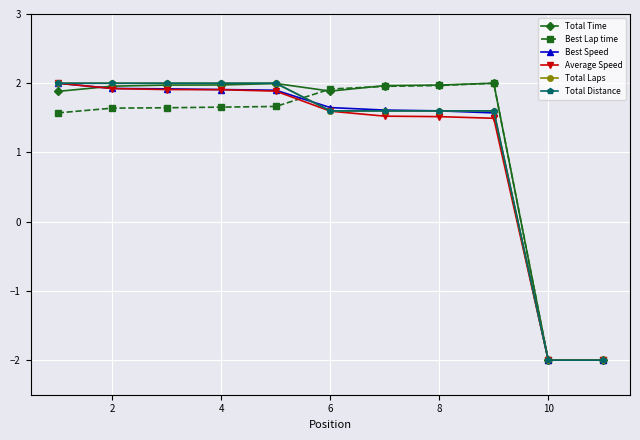

Is this an area chart (filled region under the line)?

No